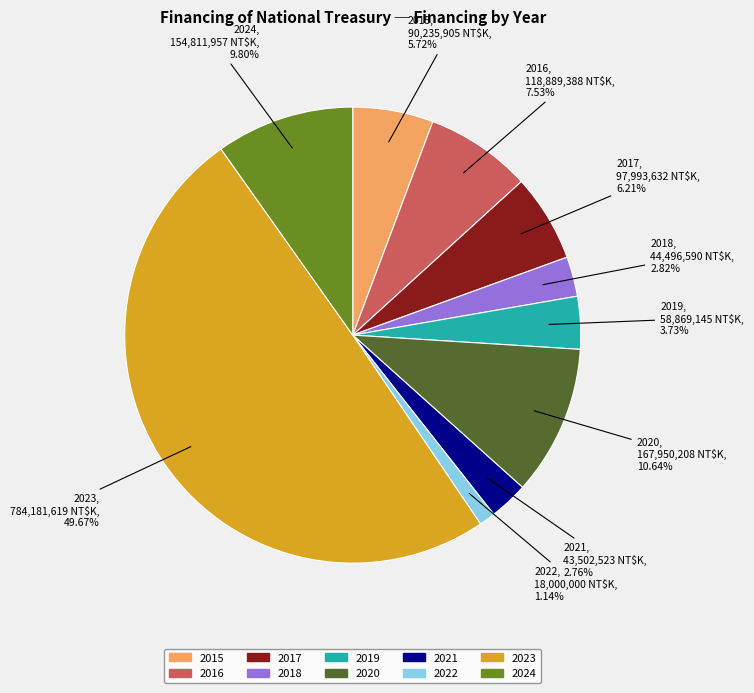

What percentage do 2016 and 2018 together represent?

10.3%